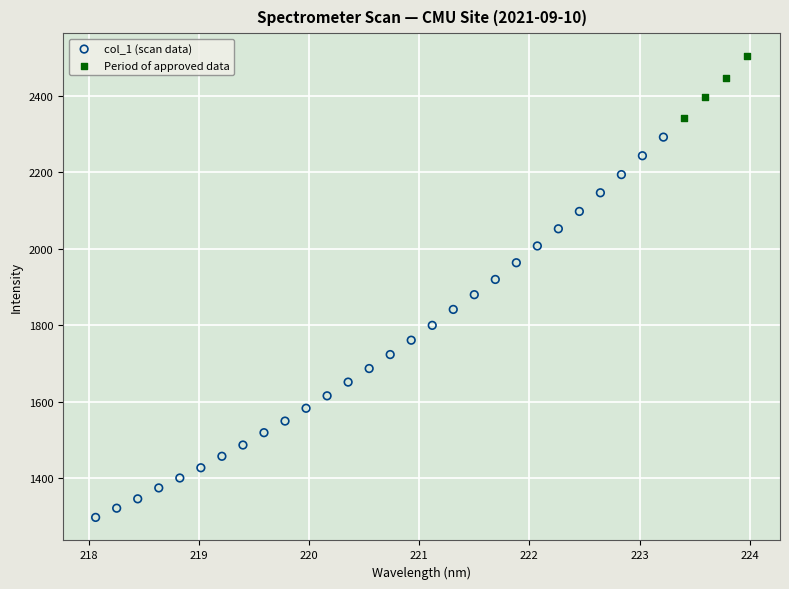

Which series has the widest spread of Y values?

col_1 (scan data)